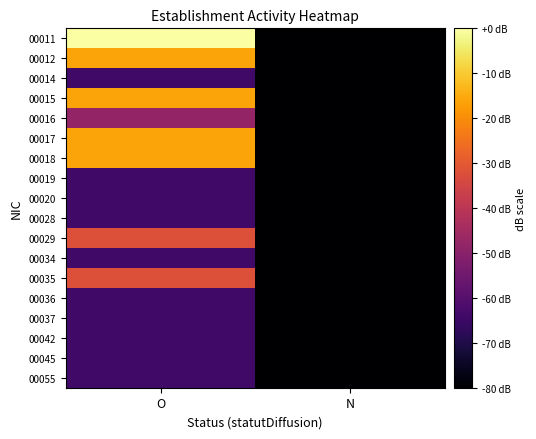

Rank the series by their maximum value, from highest to lowest.

00011, 00012, 00015, 00017, 00018, 00029, 00035, 00016, 00014, 00019, 00020, 00028, 00034, 00036, 00037, 00042, 00045, 00055